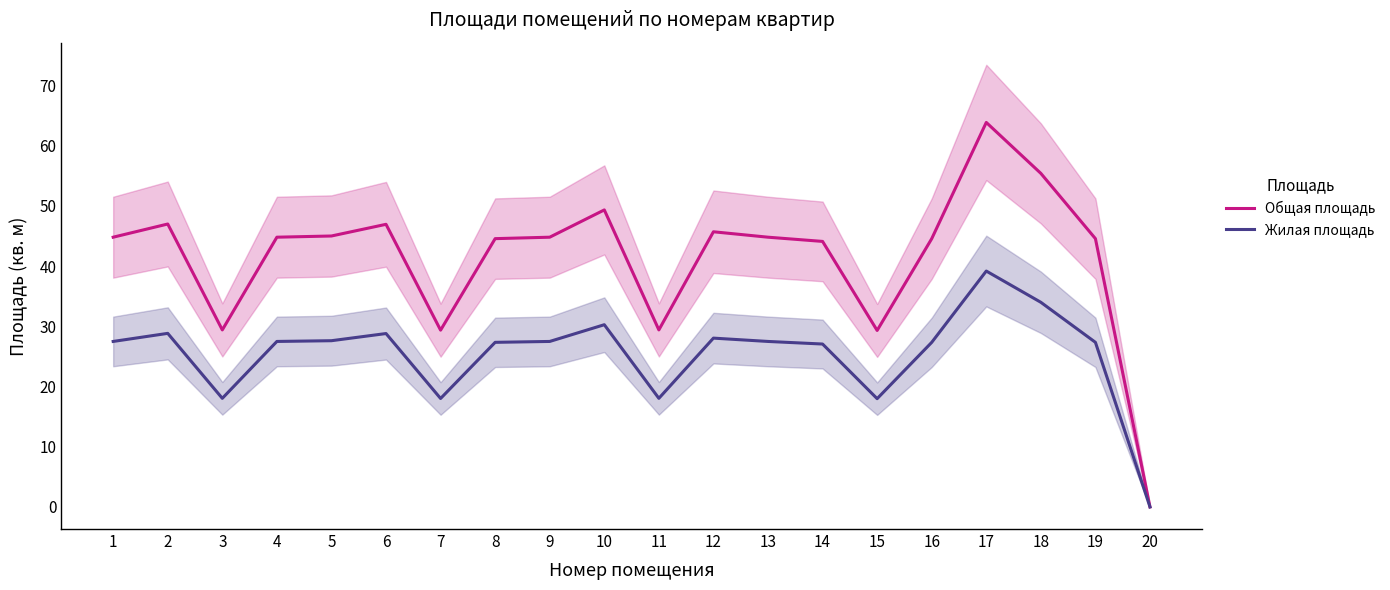

Which series has the largest range (max minus min)?

Общая площадь